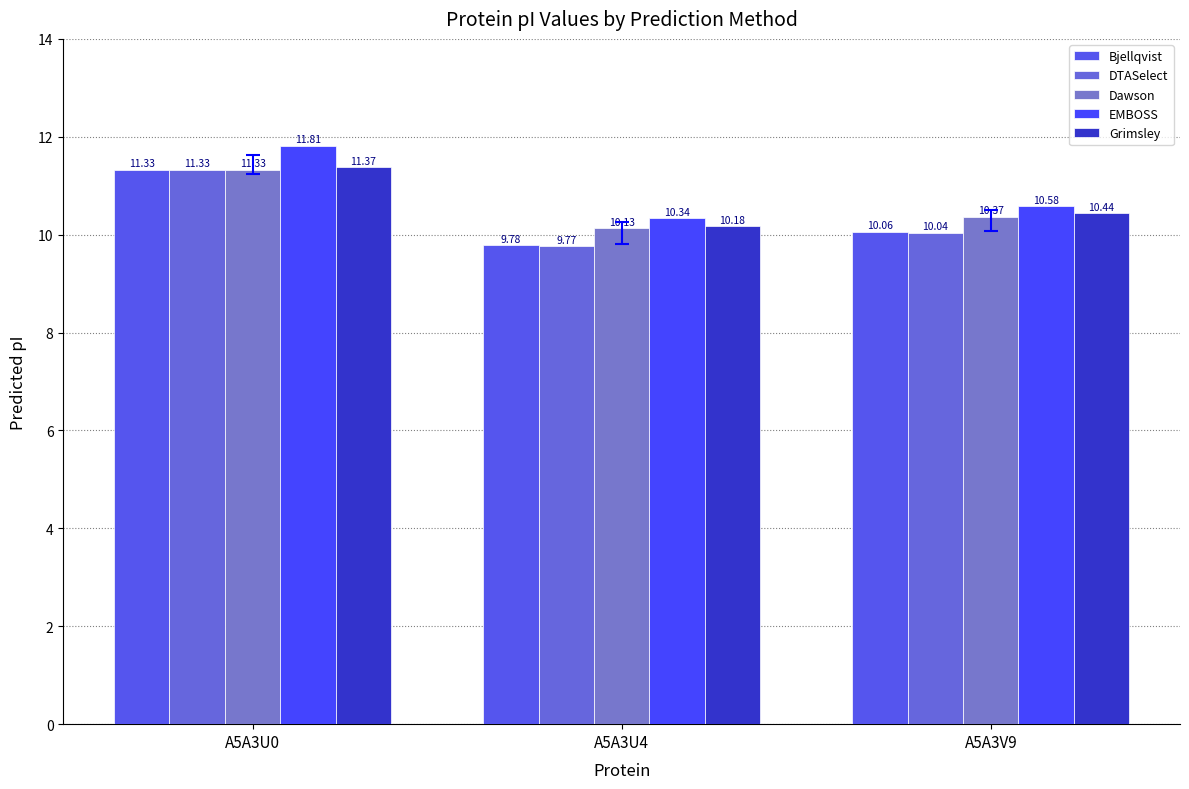

What is the minimum value for DTASelect?

9.8